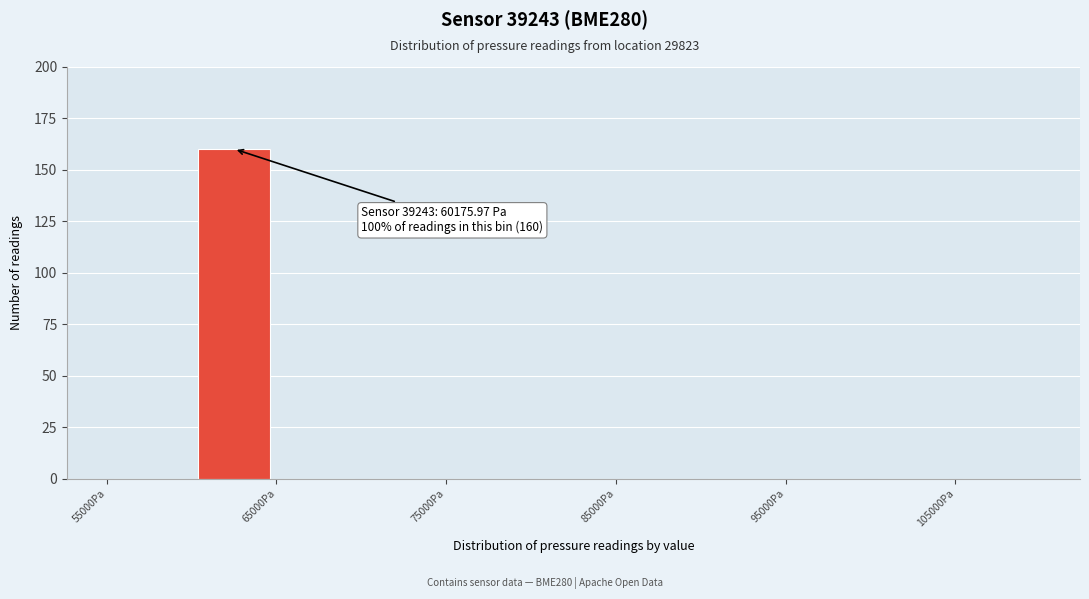

Over which range of the x-axis is the bar tallest?

60000 to 65000